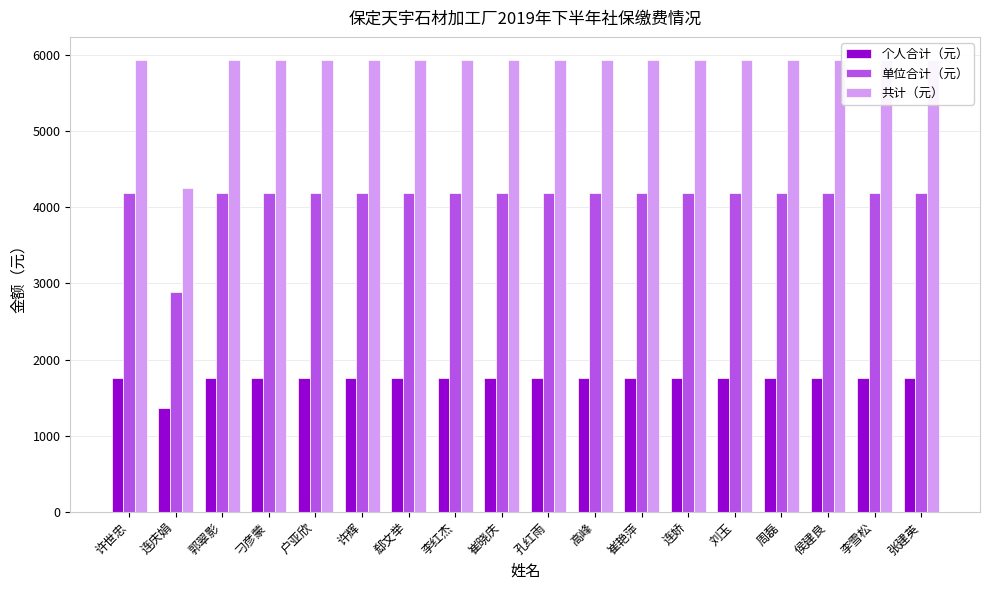

The value of 共计（元） at 孔红雨 is 2588.4. True or false?

False